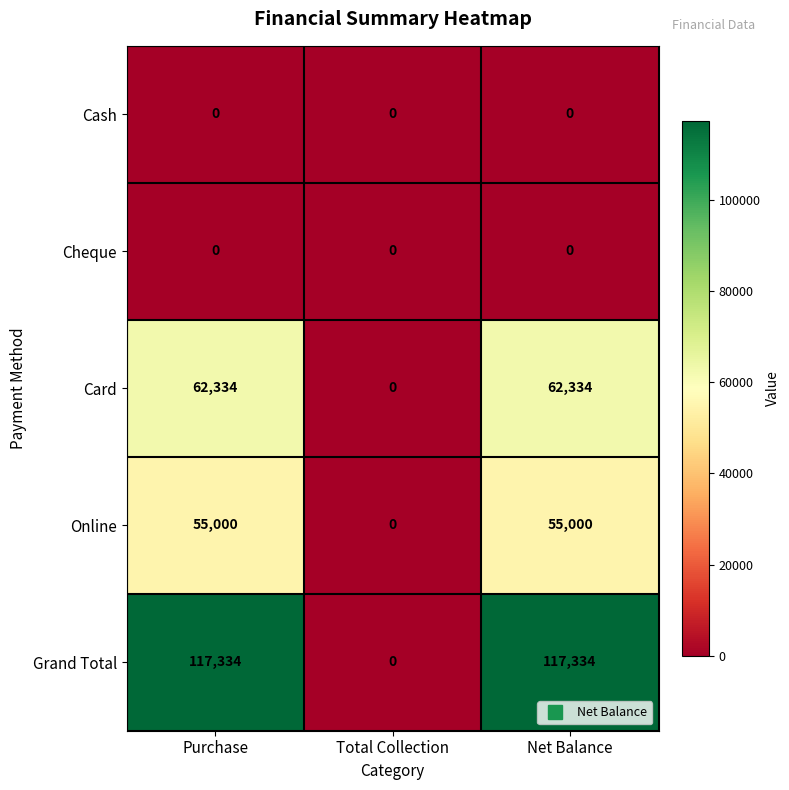

Reading right to left, transcribe all the data shown in this chart.

Cash: Net Balance=0	Total Collection=0	Purchase=0
Cheque: Net Balance=0	Total Collection=0	Purchase=0
Card: Net Balance=62334	Total Collection=0	Purchase=62334
Online: Net Balance=55000	Total Collection=0	Purchase=55000
Grand Total: Net Balance=117334	Total Collection=0	Purchase=117334